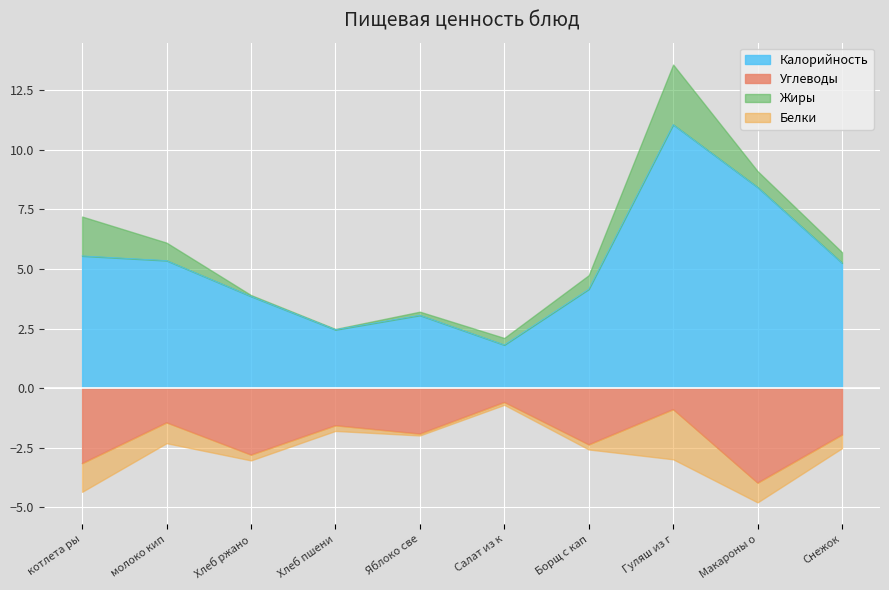

The Калорийность series shows 18.5 at Гуляш из г. True or false?

False